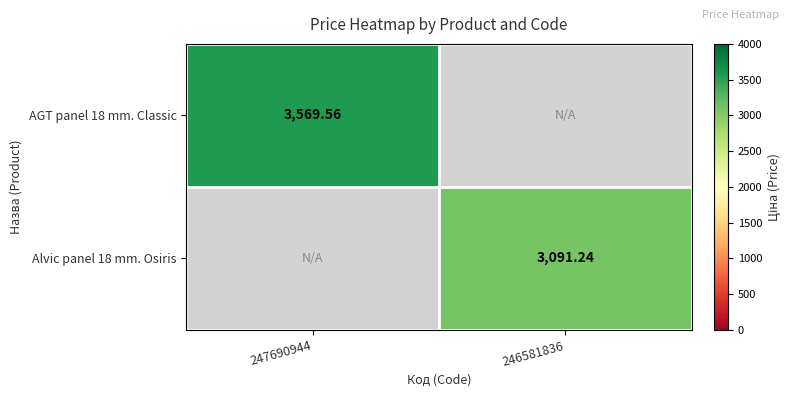

Is the value of Alvic panel 18 mm. Osiris at 246581836 greater than the value of AGT panel 18 mm. Classic at 247690944?

No